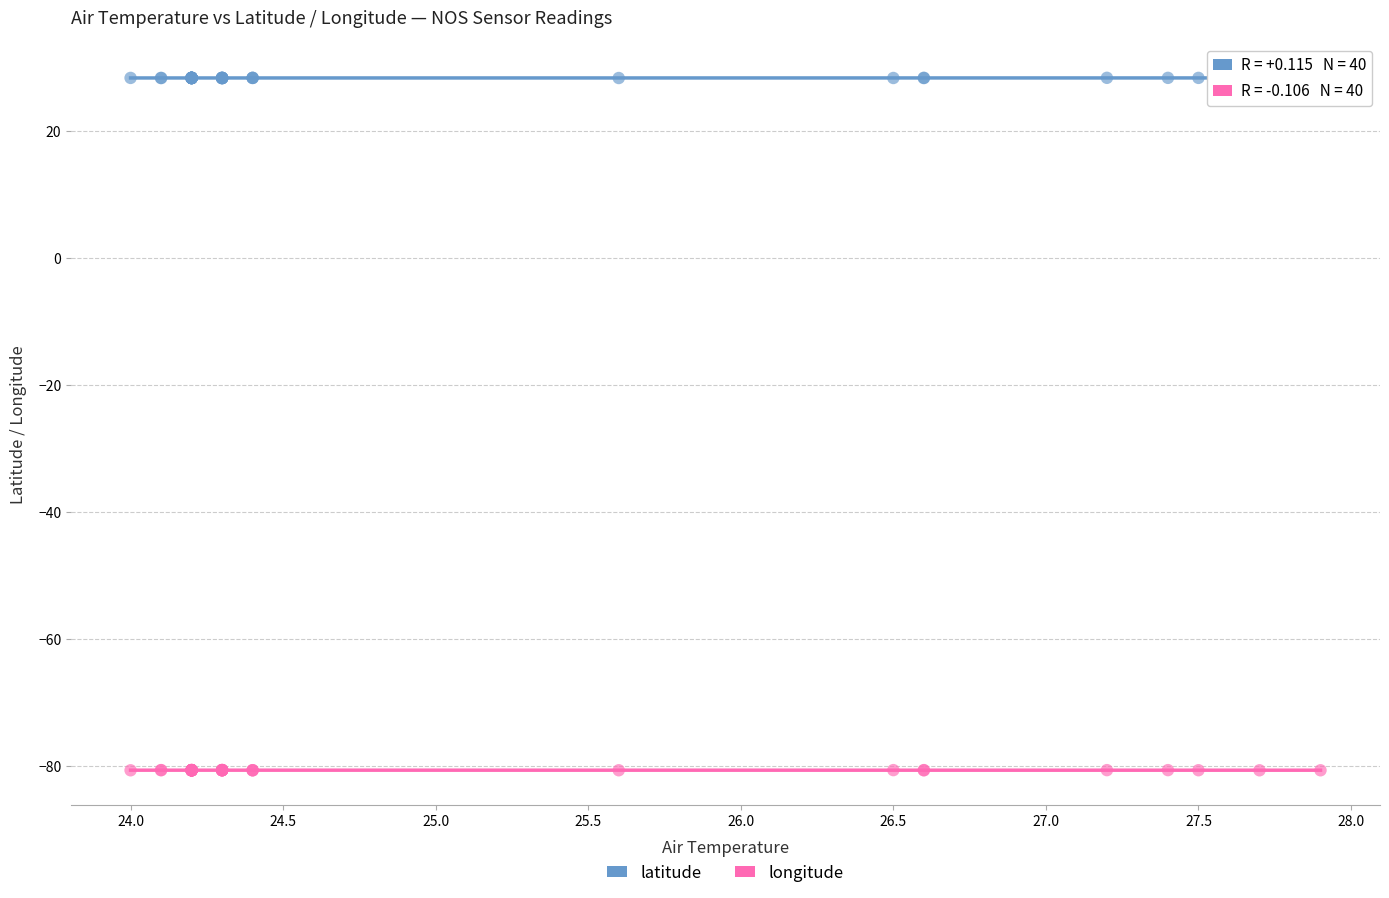

Which series contains the highest Y value?

latitude